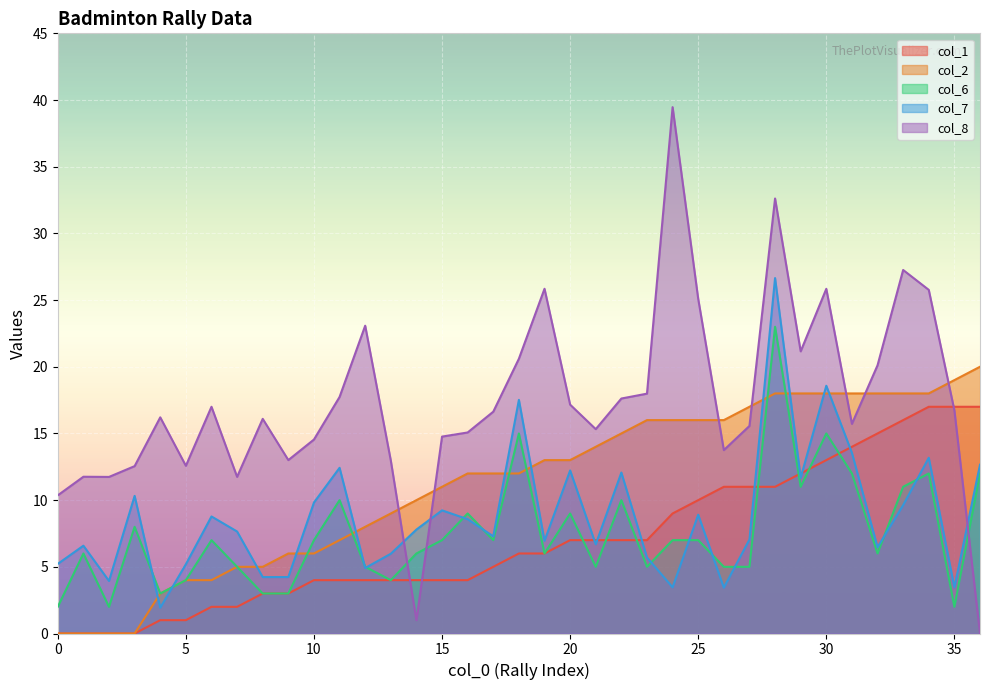

List the labels in order of col_2 value, smallest first.

0, 1, 2, 3, 4, 5, 6, 7, 8, 9, 10, 11, 12, 13, 14, 15, 16, 17, 18, 19, 20, 21, 22, 23, 24, 25, 26, 27, 28, 29, 30, 31, 32, 33, 34, 35, 36